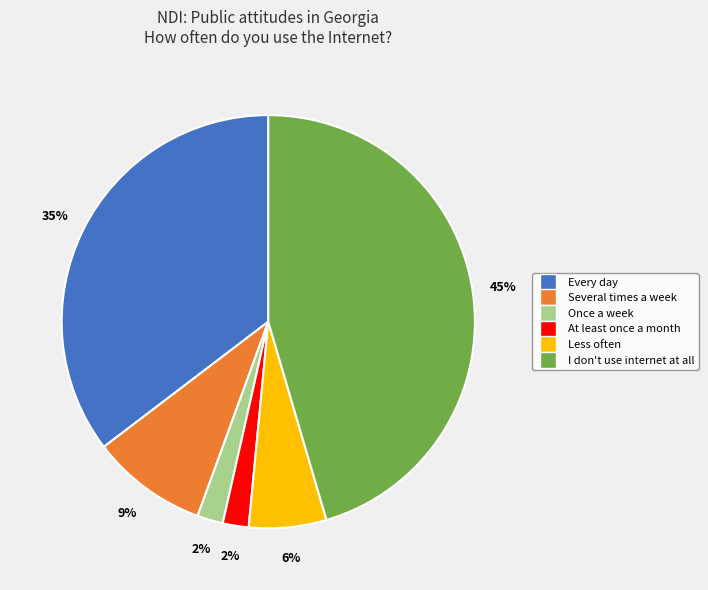

Which has a higher value, Every day or Less often?

Every day